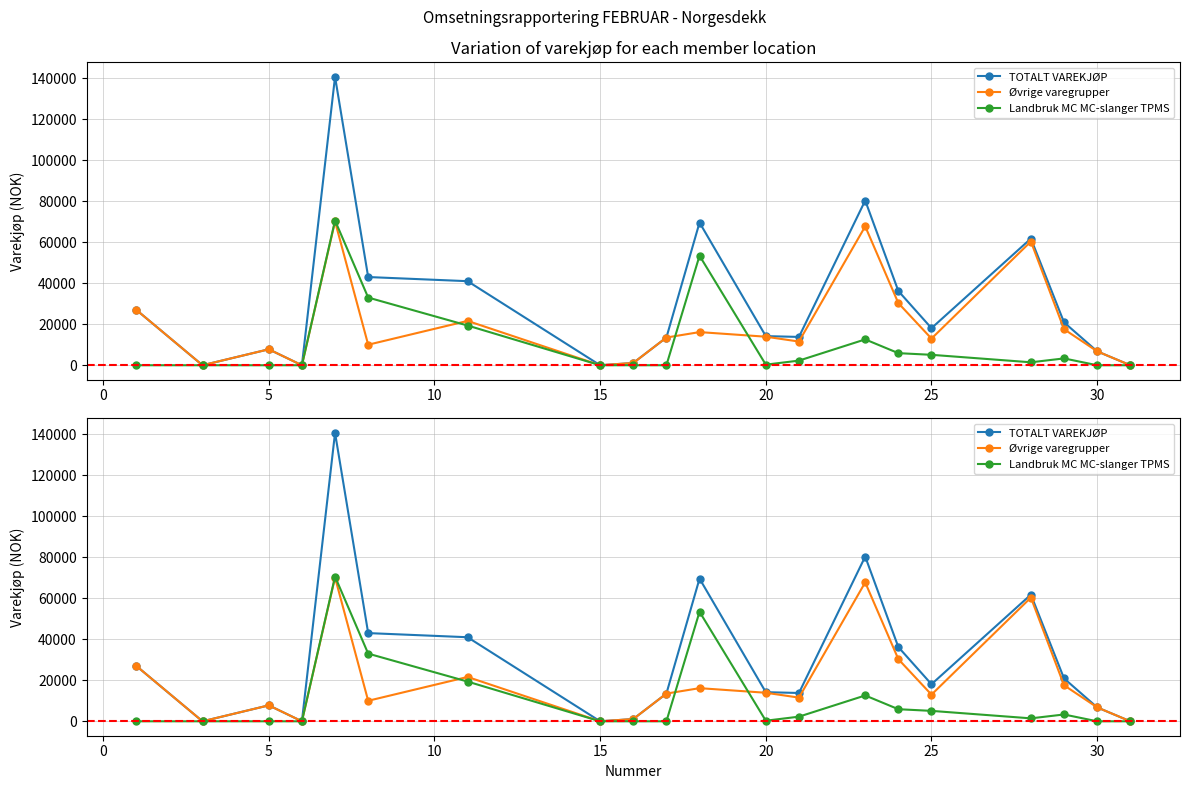

What are all the series names shown in the legend?

TOTALT VAREKJØP, Øvrige varegrupper, Landbruk MC MC-slanger TPMS